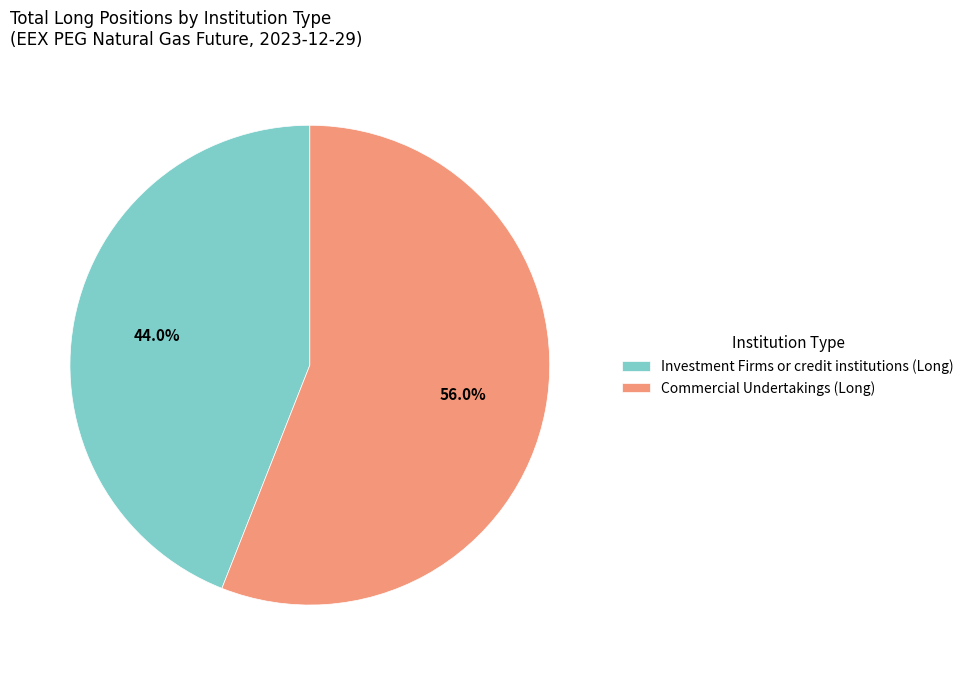

Rank the categories by value from highest to lowest.

Commercial Undertakings (Long), Investment Firms or credit institutions (Long)